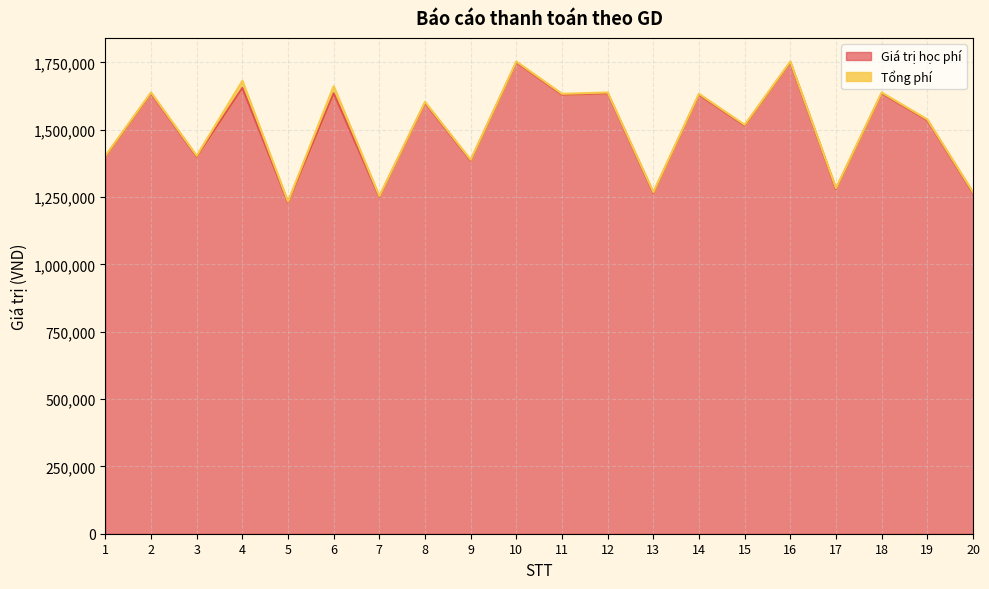

What is the value of the 9th point from the left?

1385000